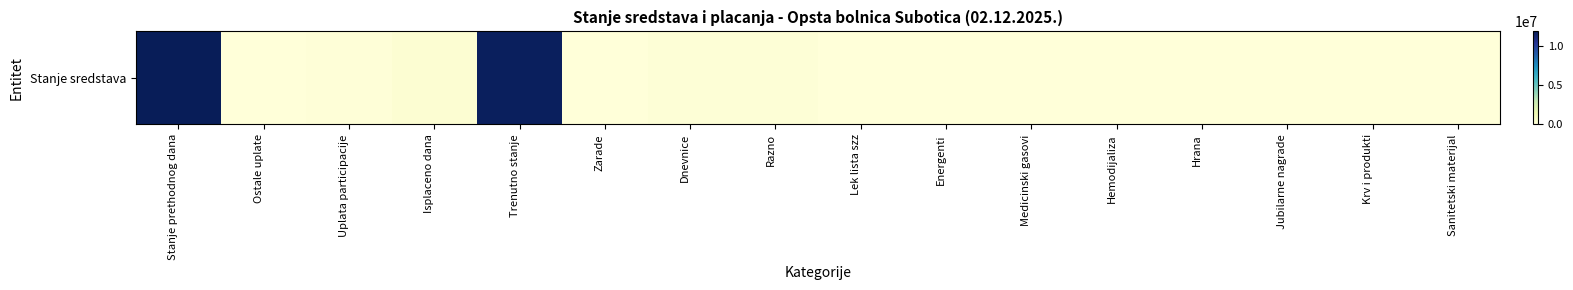

Reading left to right, list all the values displayed in this chart.

11806220.3	7647.9	76183.0	234522.5	11655528.7	4368.3	101400.0	128754.2	0.0	0.0	0.0	0.0	0.0	0.0	0.0	0.0